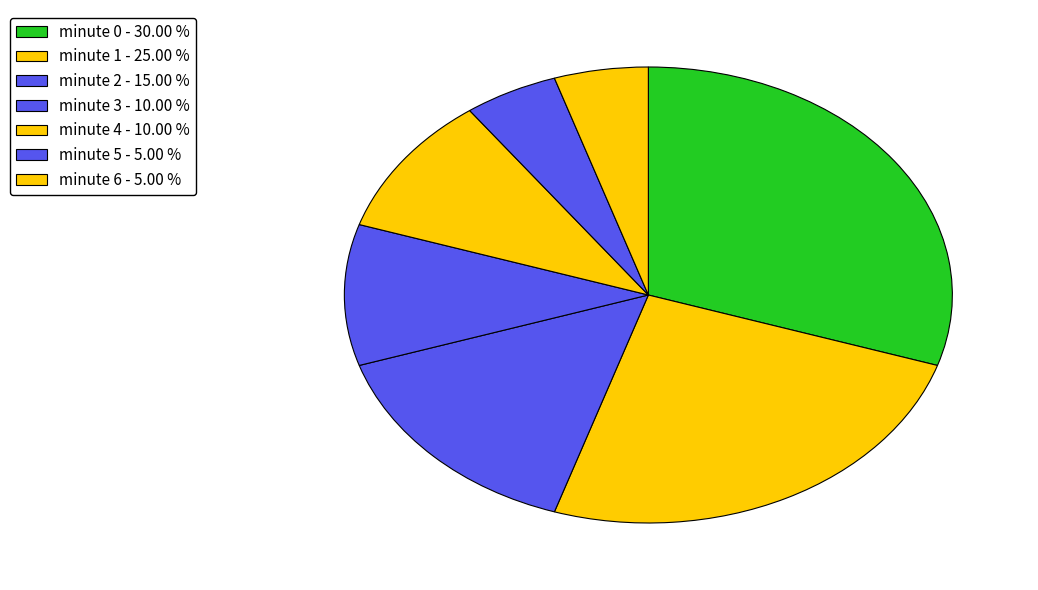

Count the number of slices in the pie.

7